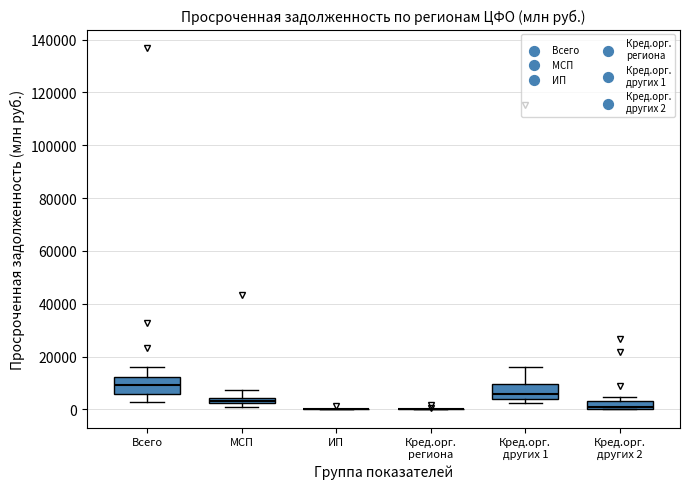

Where does the lower whisker of the box for Всего end on the y-axis? The values are not printed on the chart, so give them approximately, as read against the axis.

2000